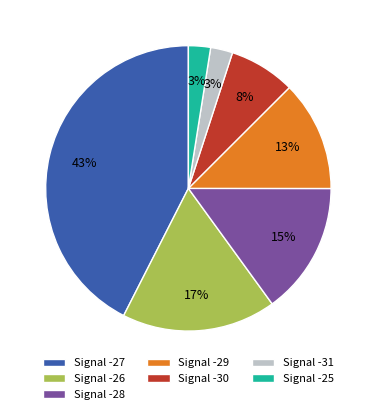

Which category has the biggest portion of the pie?

Signal -27